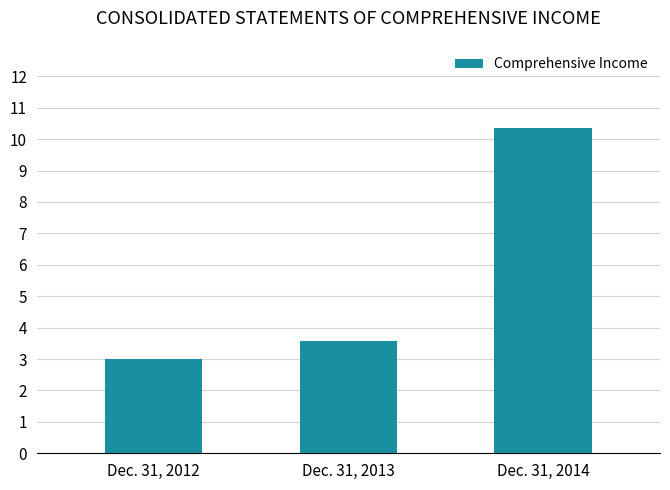

Reading right to left, list all the values displayed in this chart.

103617493	35623184	29858800